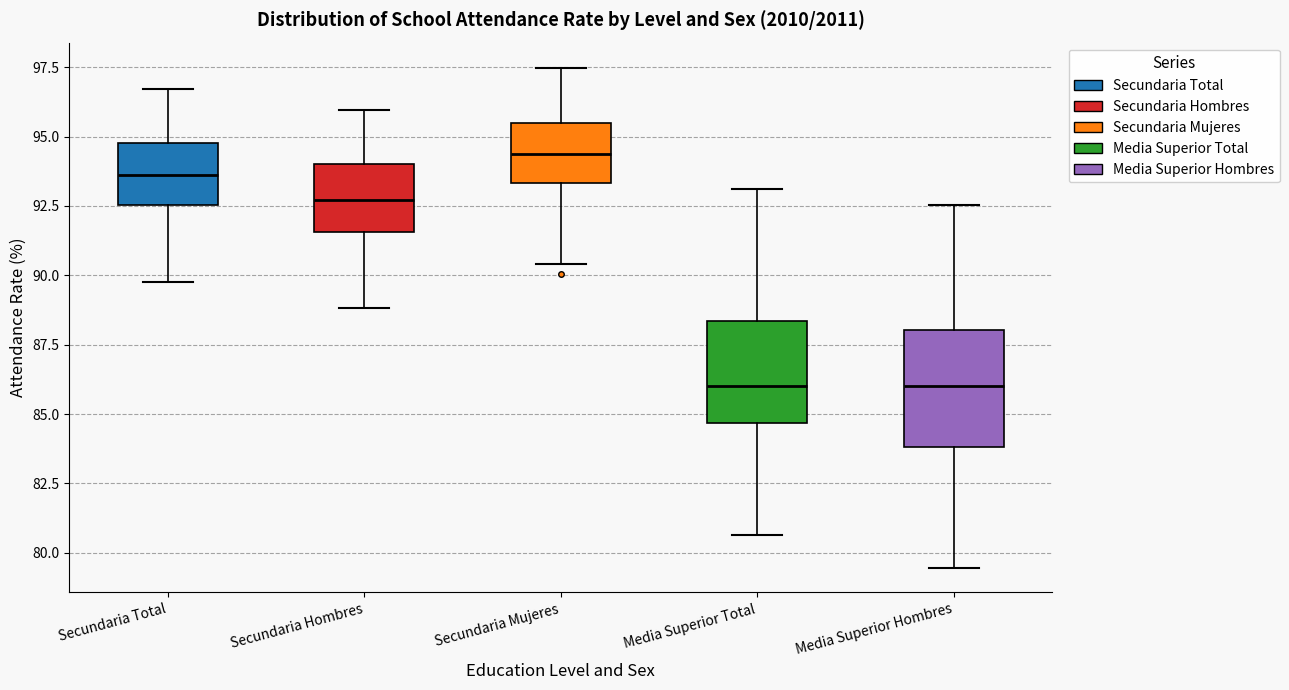

Reading left to right, transcribe this box plot: for each box, give where its median line is, the range the box spans, and where its two whiskers end, as read against the y-axis. The values are not printed on the chart, so give them approximately, as read against the axis.

Secundaria Total: median 93.5, box 92.5 to 95.0, whiskers 90.0 to 96.5
Secundaria Hombres: median 92.5, box 91.5 to 94.0, whiskers 89.0 to 96.0
Secundaria Mujeres: median 94.5, box 93.5 to 95.5, whiskers 90.5 to 97.5
Media Superior Total: median 86.0, box 84.5 to 88.5, whiskers 80.5 to 93.0
Media Superior Hombres: median 86.0, box 84.0 to 88.0, whiskers 79.5 to 92.5